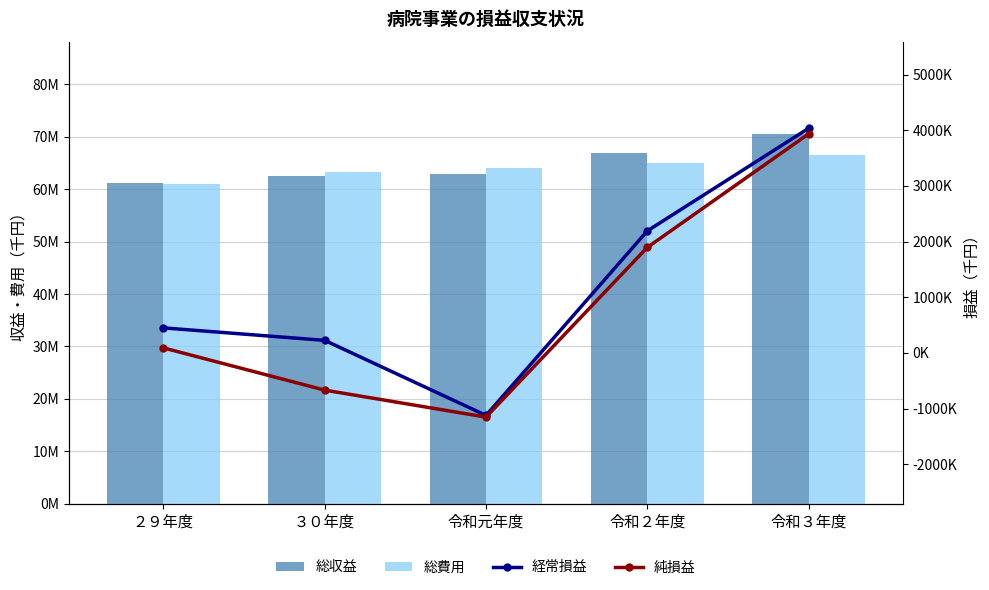

What position from the right is 令和元年度?

3